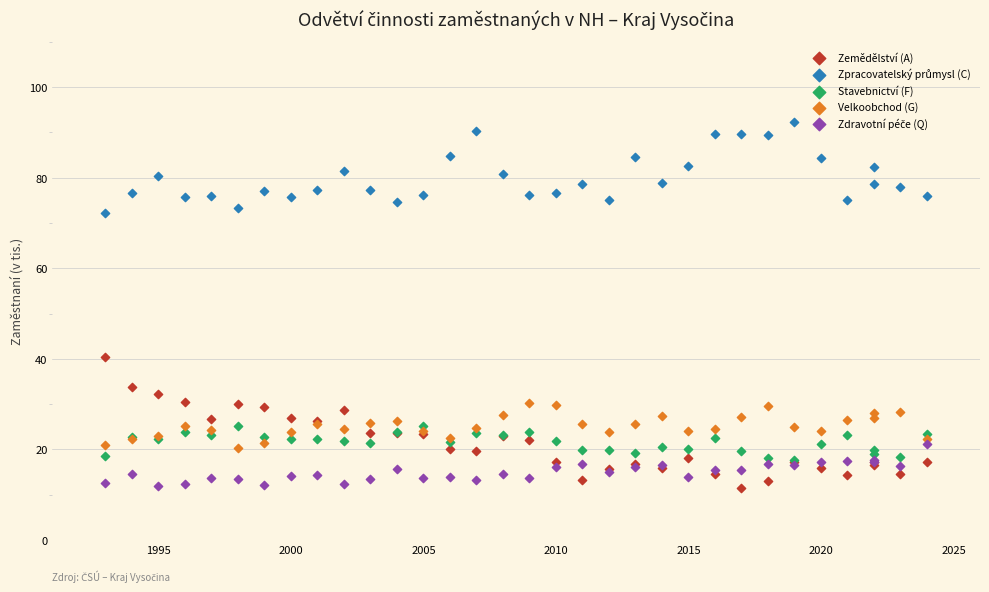

Across all series, what Y value is closest to 51?

40.4